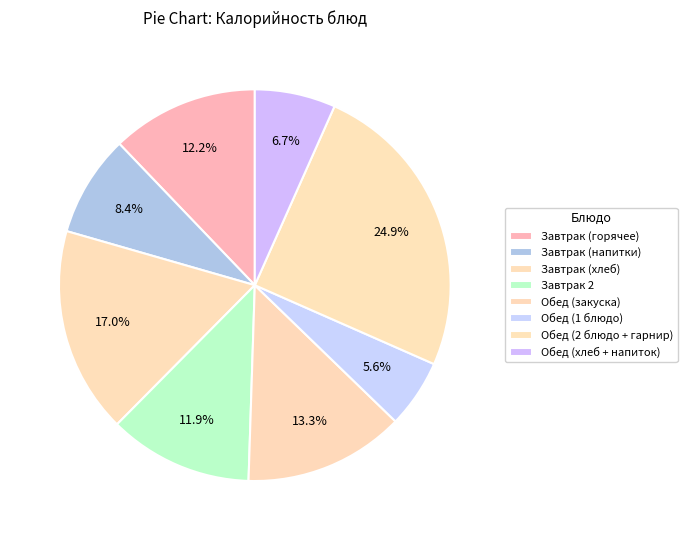

Count the number of slices in the pie.

8